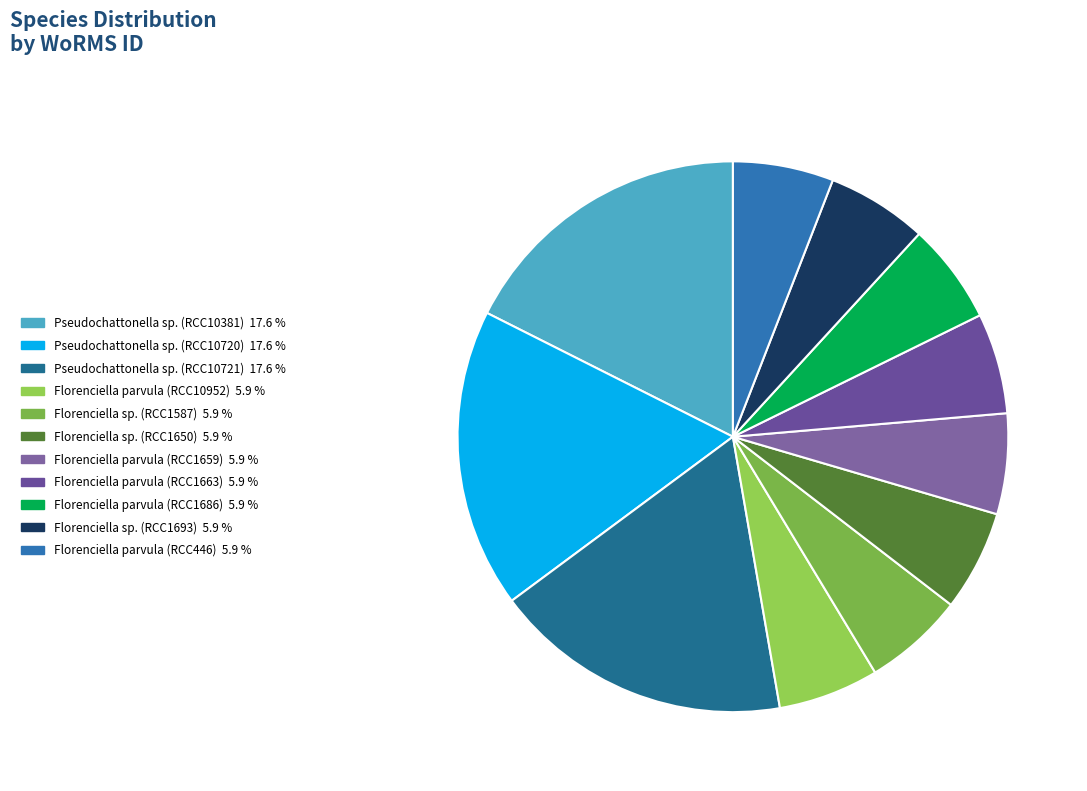

What percentage is the Pseudochattonella sp. (RCC10721) slice, to the nearest percent?

18%